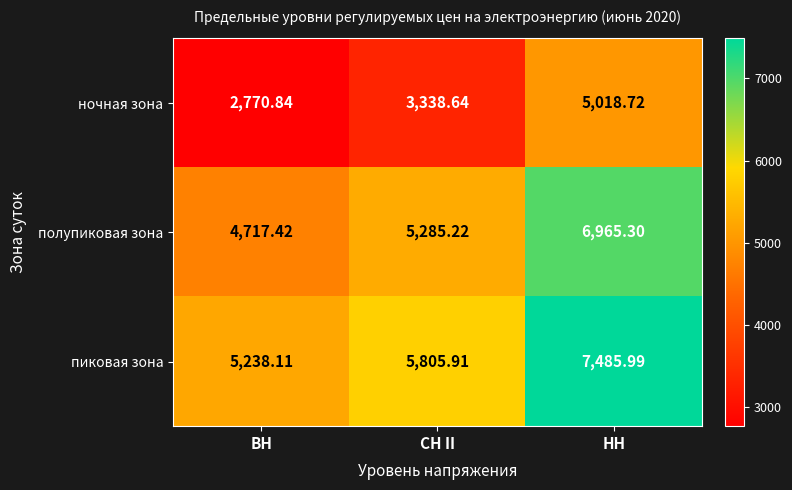

List the series in order of their peak value, lowest first.

ночная зона, полупиковая зона, пиковая зона